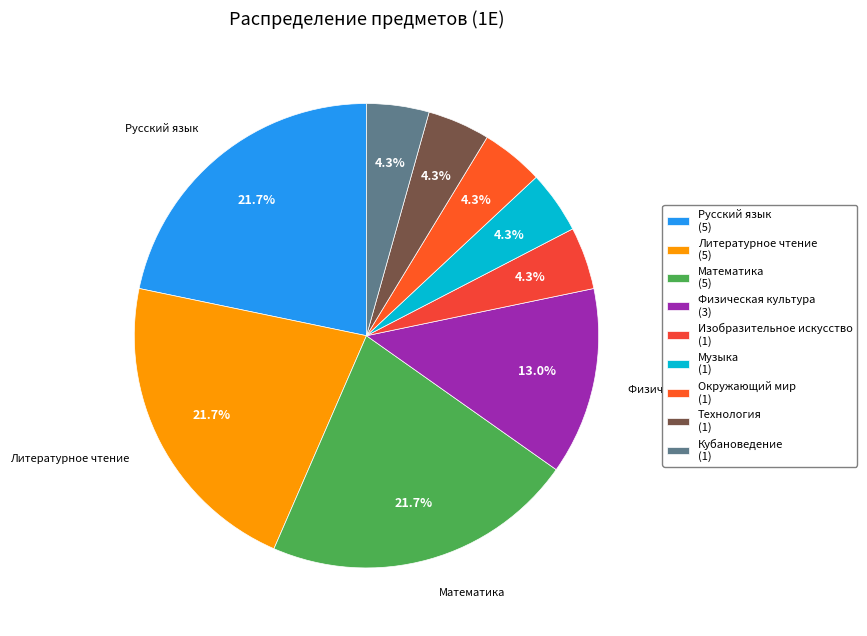

To the nearest percent, what is the average slice percentage?

11%